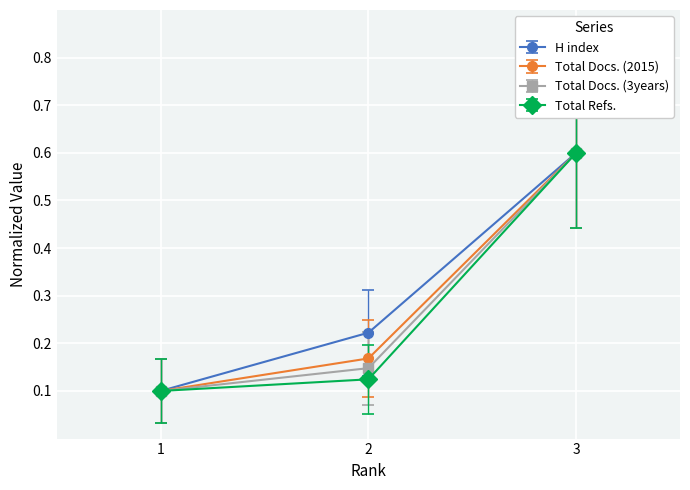

The Total Docs. (3years) series shows 0.1 at 2. True or false?

True